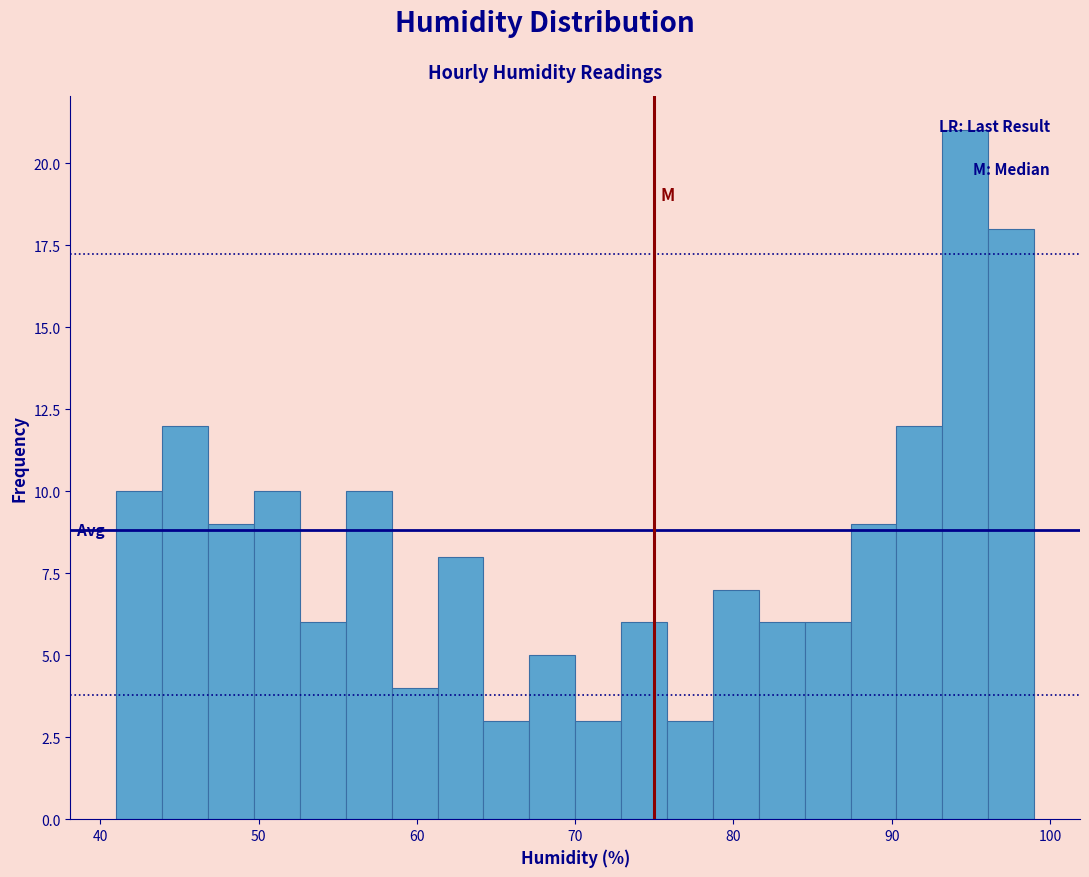

Read against the x-axis, roughly where is the centre of the tallest bar?

95